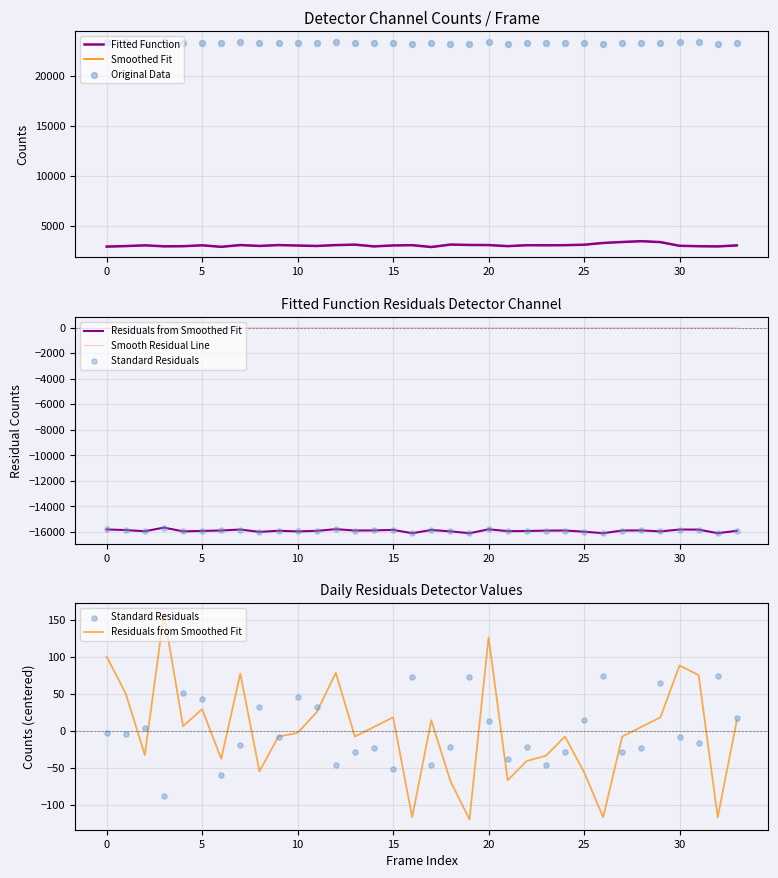

Which series reaches the maximum Y coordinate?

Original Data